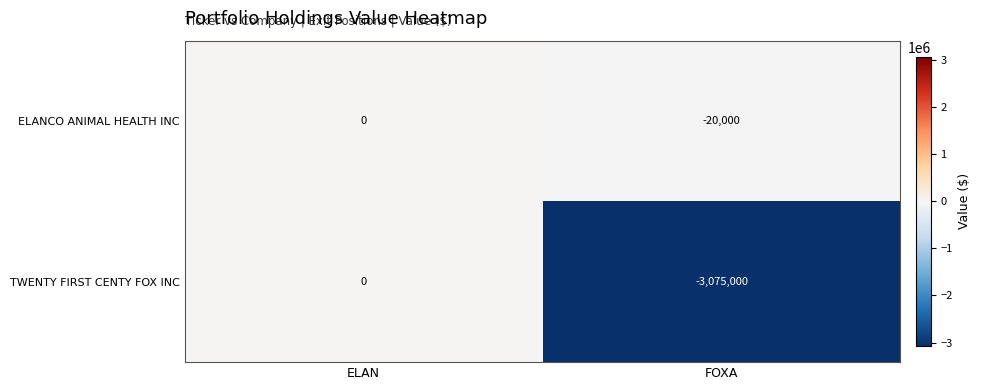

The value of TWENTY FIRST CENTY FOX INC at ELAN is 1951924. True or false?

False